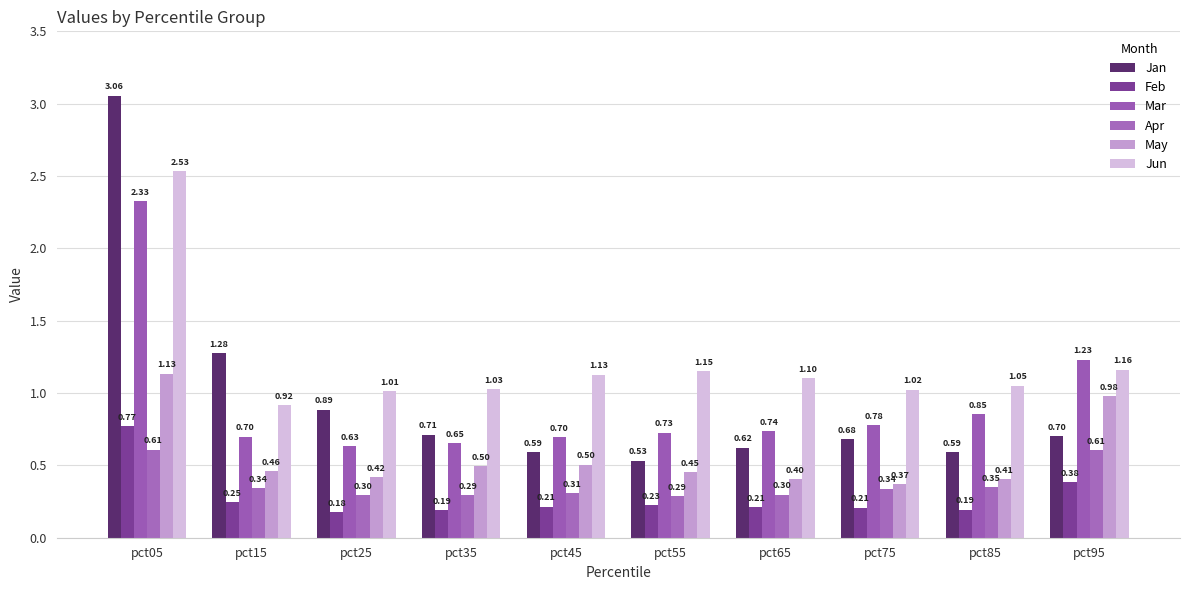

At which label is Mar closest to 1?

pct85